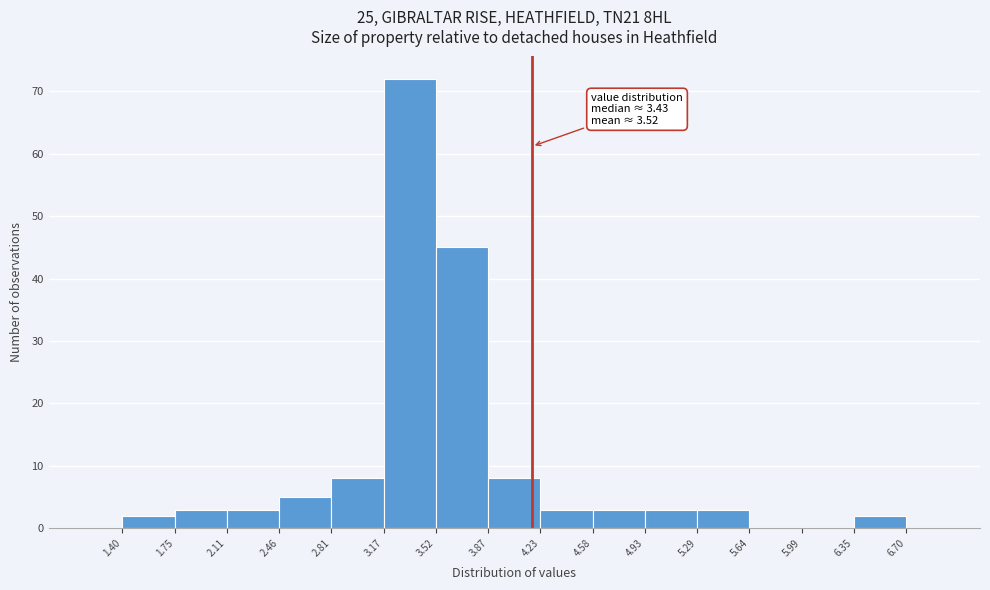

Which range on the x-axis has the tallest bar?

3.17 to 3.52